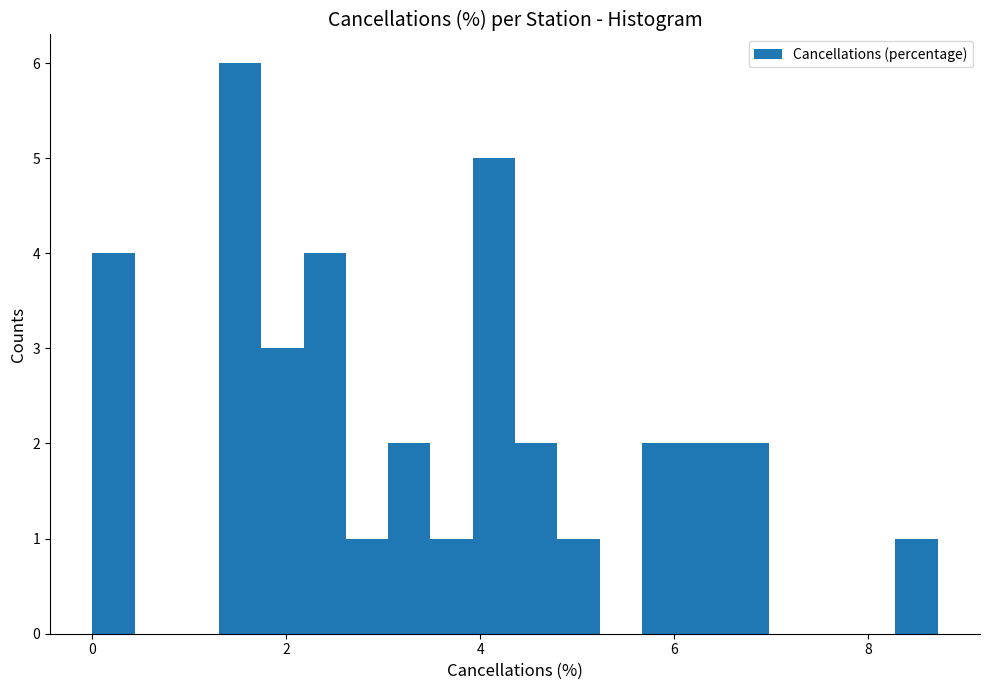

Around what value on the x-axis is the tallest bar? Give the approximate position of its centre, as read against the axis.

1.6